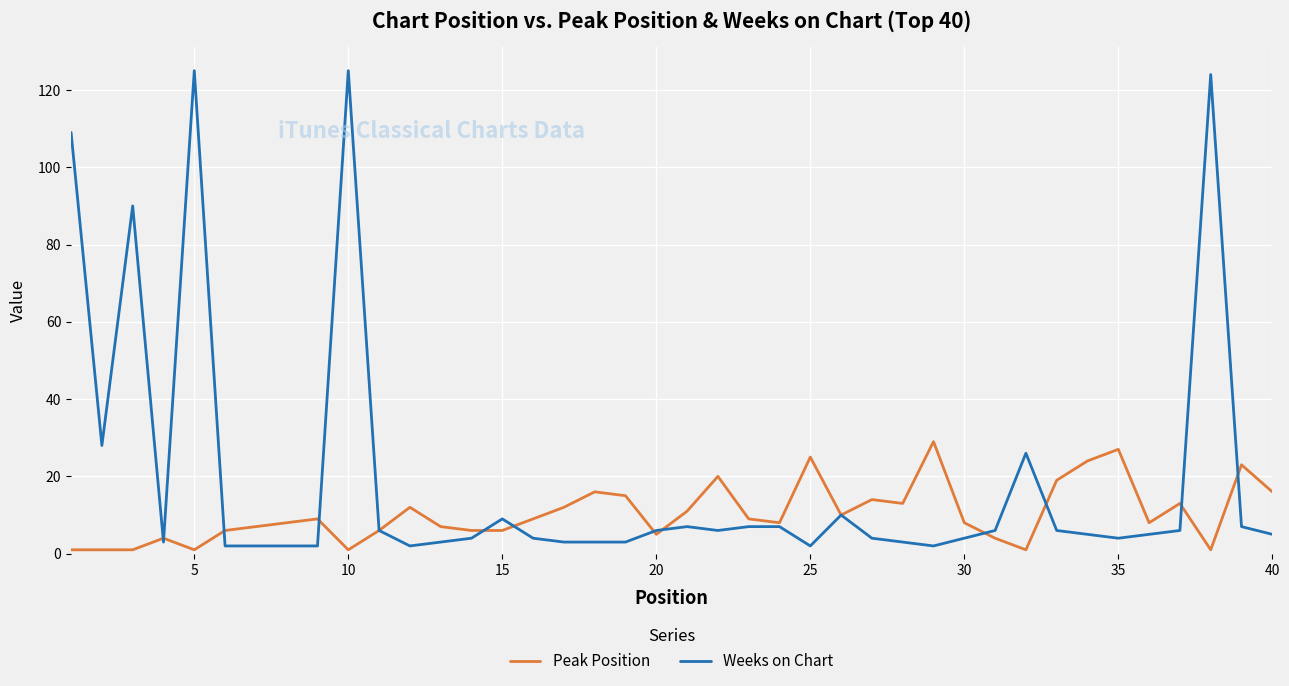

What is the maximum value shown in the chart?

125